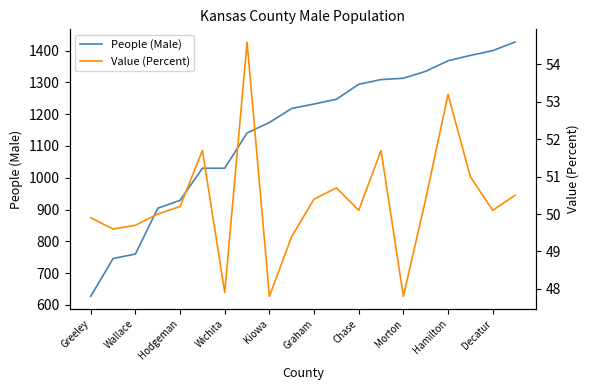

The People (Male) series shows 929 at Hodgeman. True or false?

True